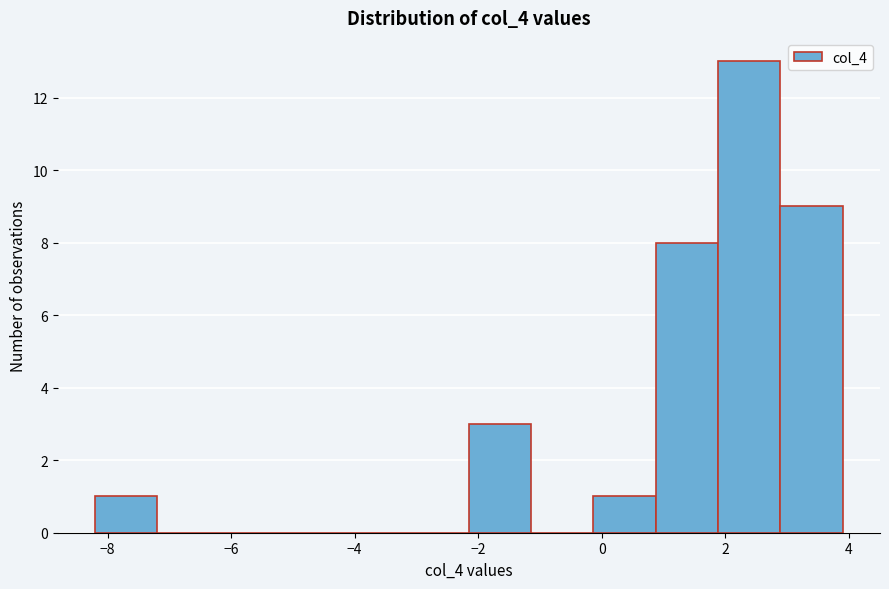

Reading left to right, transcribe this chart: for each bar, give the range it covers on the x-axis and its height. Neither the bar edges nor the heights are printed on the chart, so give them approximately, as read against the axes.

-8.2 to -7.2: 1
-7.2 to -6.2: 0
-6.2 to -5.2: 0
-5.2 to -4.2: 0
-4.2 to -3.2: 0
-3.2 to -2.2: 0
-2.2 to -1.2: 3
-1.2 to -0.2: 0
-0.2 to 0.8: 1
0.8 to 1.8: 8
1.8 to 2.8: 13
2.8 to 4.0: 9